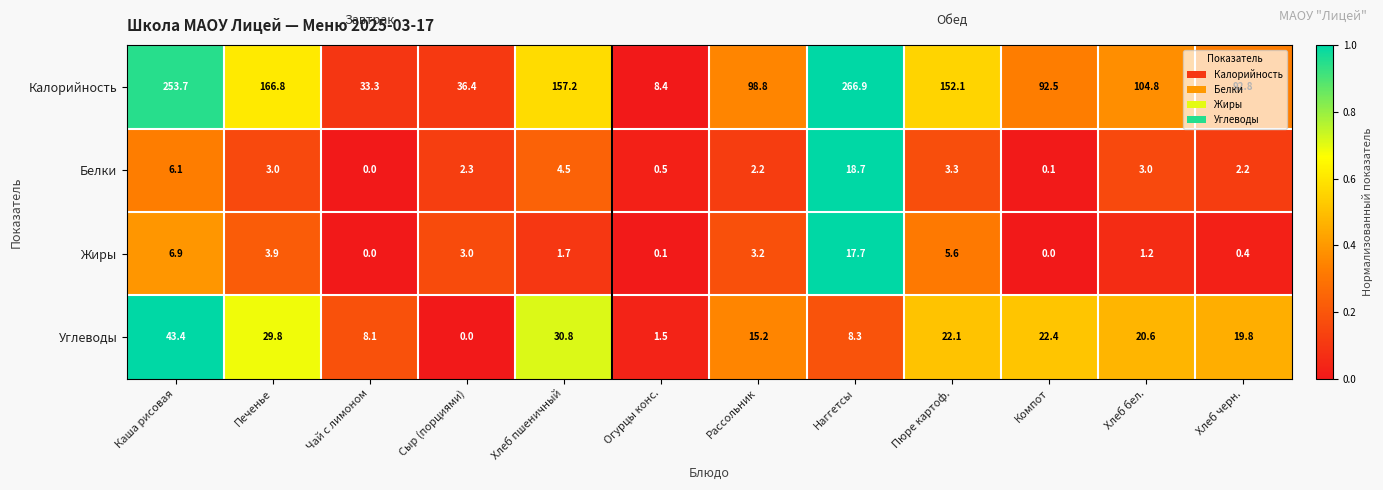

List the series in order of their peak value, highest first.

Калорийность, Углеводы, Белки, Жиры